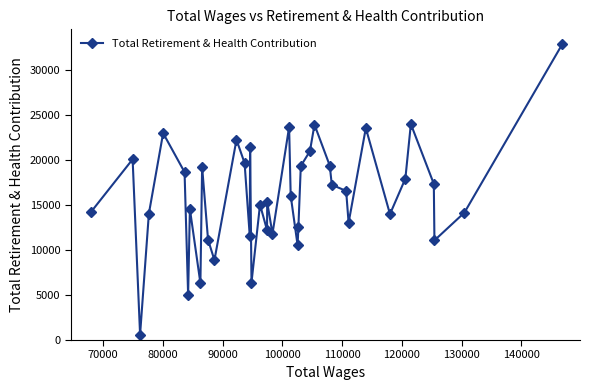

What is the maximum value shown in the chart?

32939